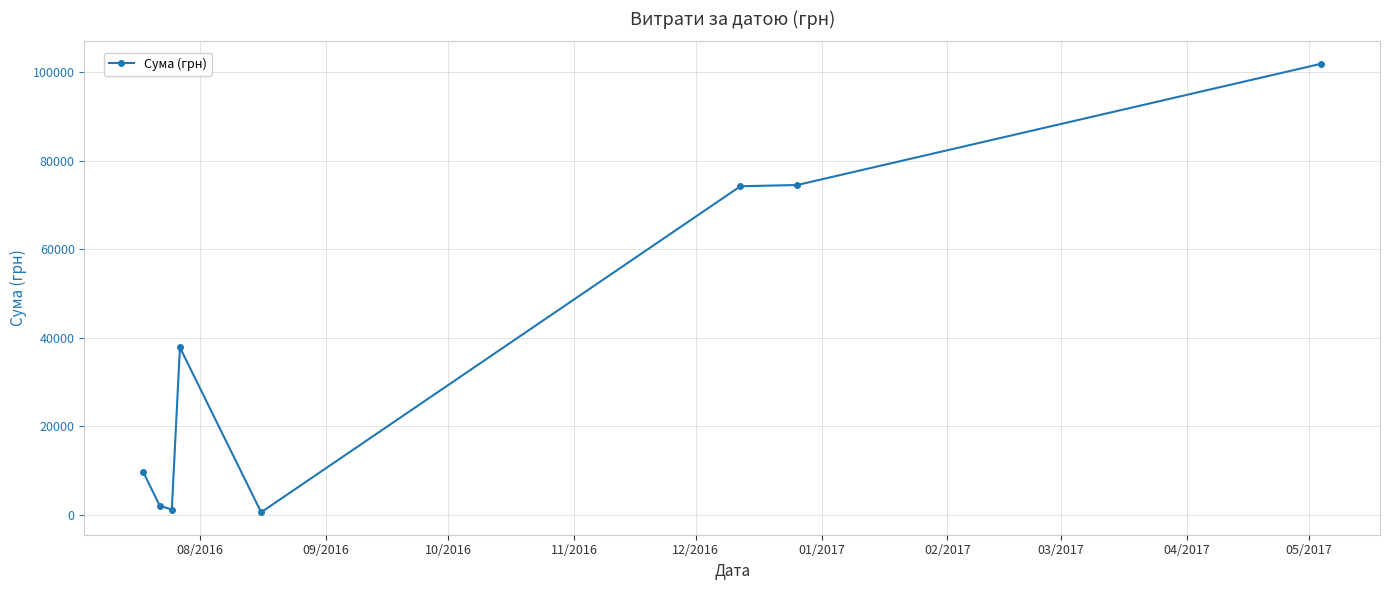

What is the value of the 7th point from the left?

74562.0